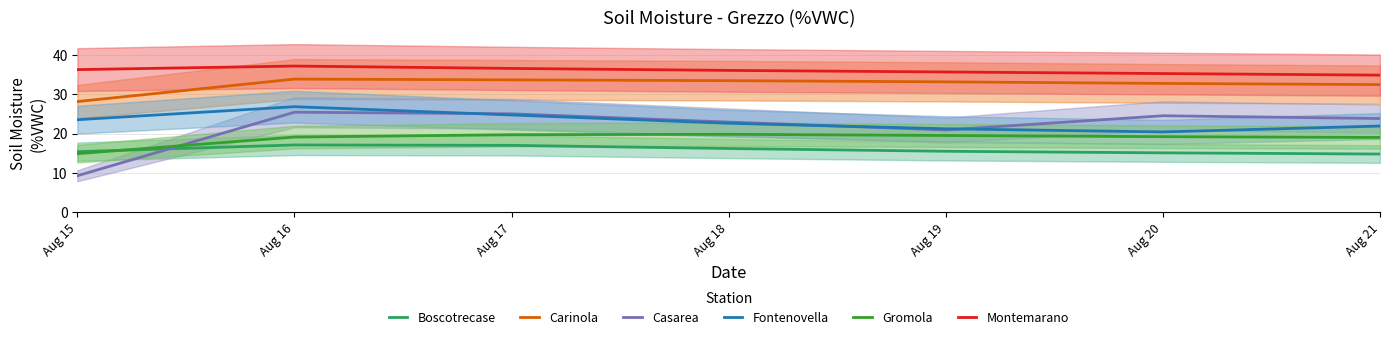

Which has a higher value, Aug 20 or Aug 16?

Aug 16